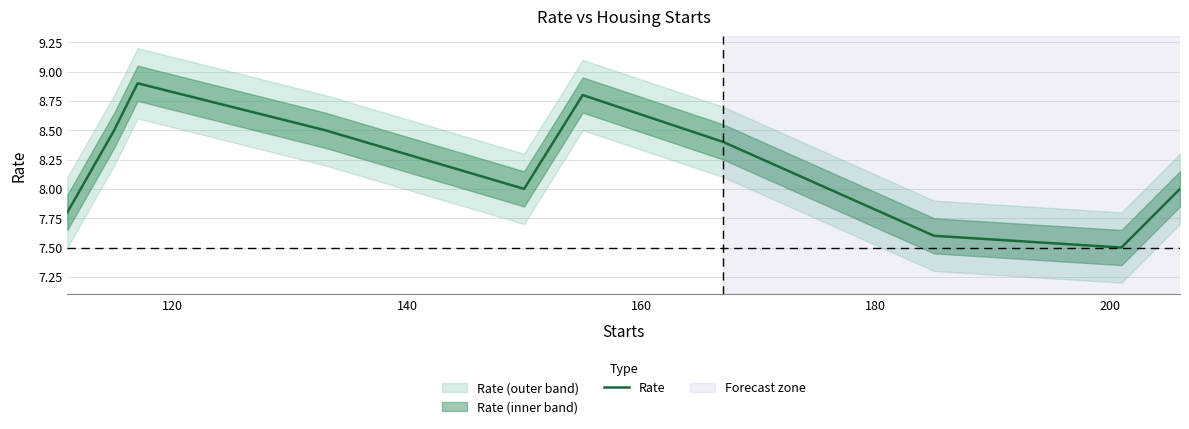

Count the number of categories in the chart.

10